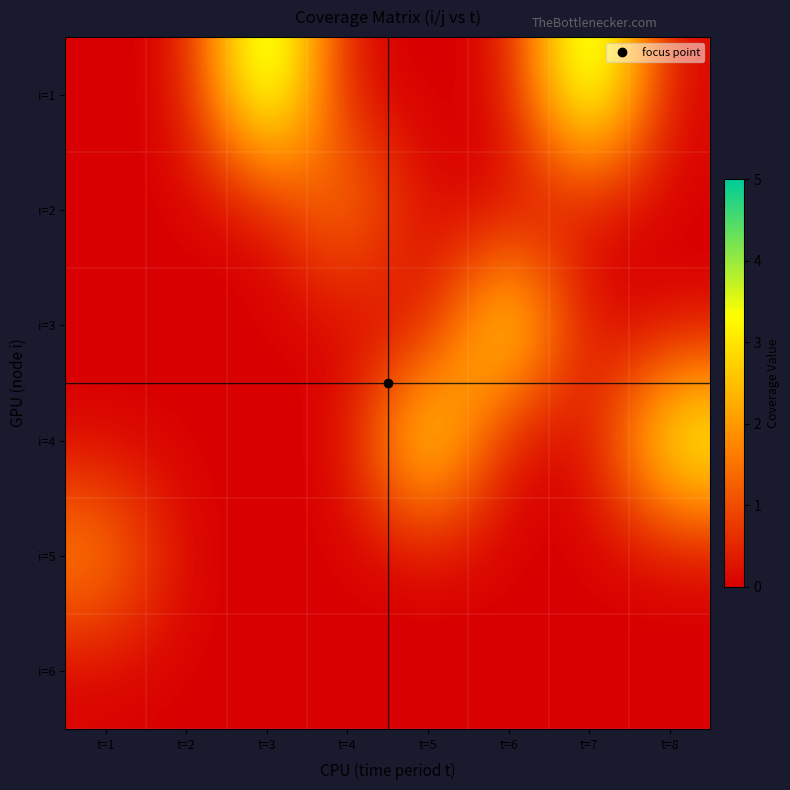

Reading left to right, transcribe all the data shown in this chart.

i=1: t=1=0	t=2=0	t=3=5	t=4=0	t=5=0	t=6=0	t=7=5	t=8=0
i=2: t=1=0	t=2=0	t=3=0	t=4=2	t=5=0	t=6=0	t=7=0	t=8=0
i=3: t=1=0	t=2=0	t=3=0	t=4=0	t=5=0	t=6=4	t=7=0	t=8=0
i=4: t=1=0	t=2=0	t=3=0	t=4=0	t=5=4	t=6=0	t=7=0	t=8=4
i=5: t=1=2	t=2=0	t=3=0	t=4=0	t=5=0	t=6=0	t=7=0	t=8=0
i=6: t=1=0	t=2=0	t=3=0	t=4=0	t=5=0	t=6=0	t=7=0	t=8=0